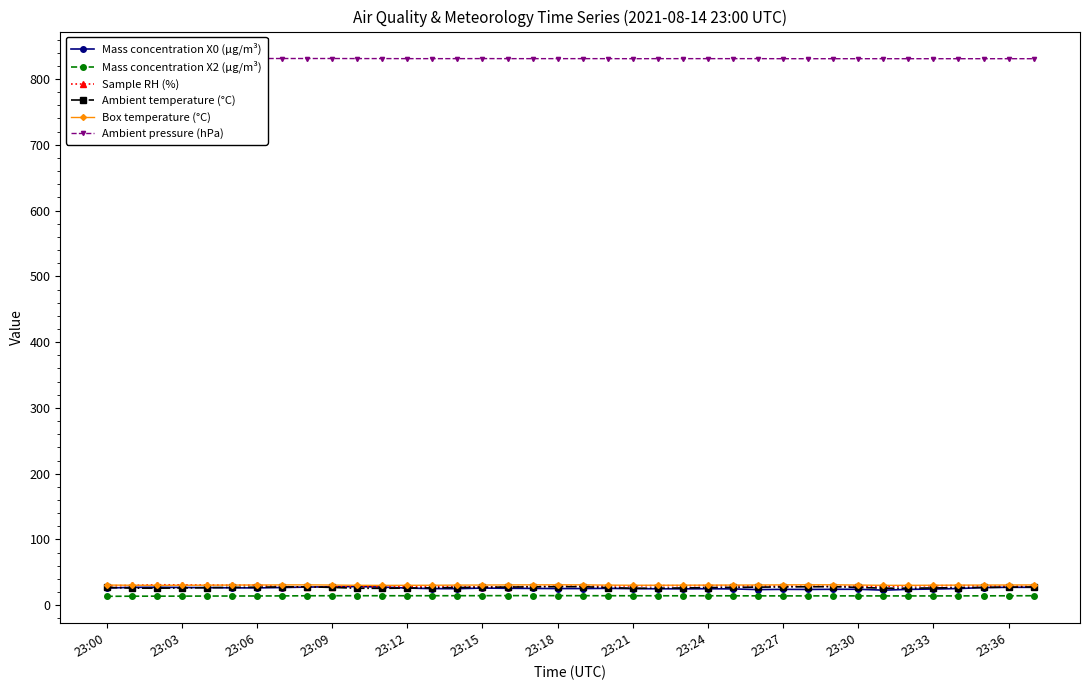

After their last crossing, which series has the higher values: Sample RH (%) or Box temperature (°C)?

Box temperature (°C)